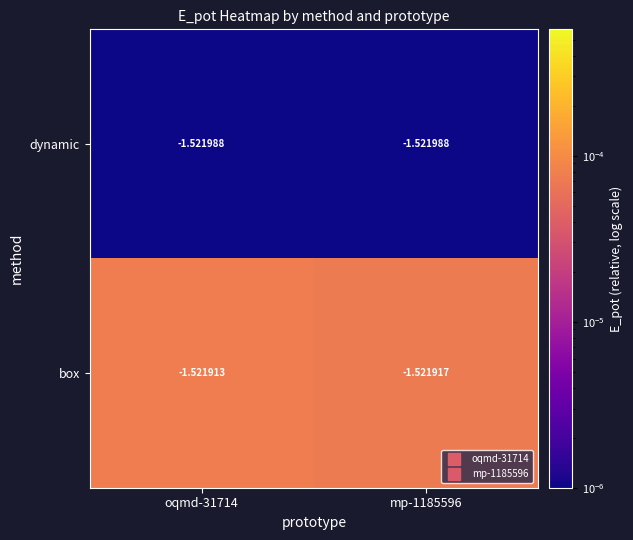

Which series changed the most between oqmd-31714 and mp-1185596?

box